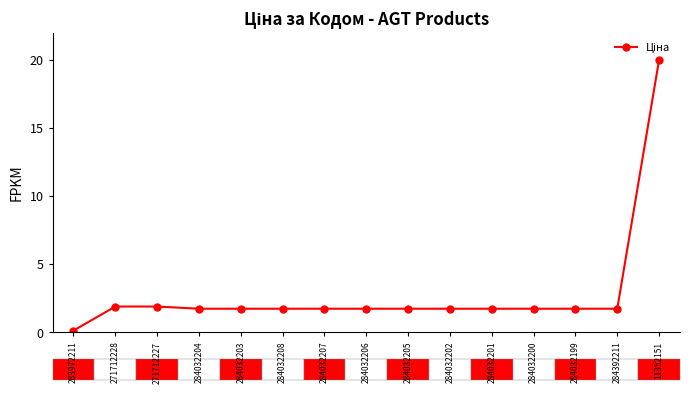

What position from the left is 284032202?

10